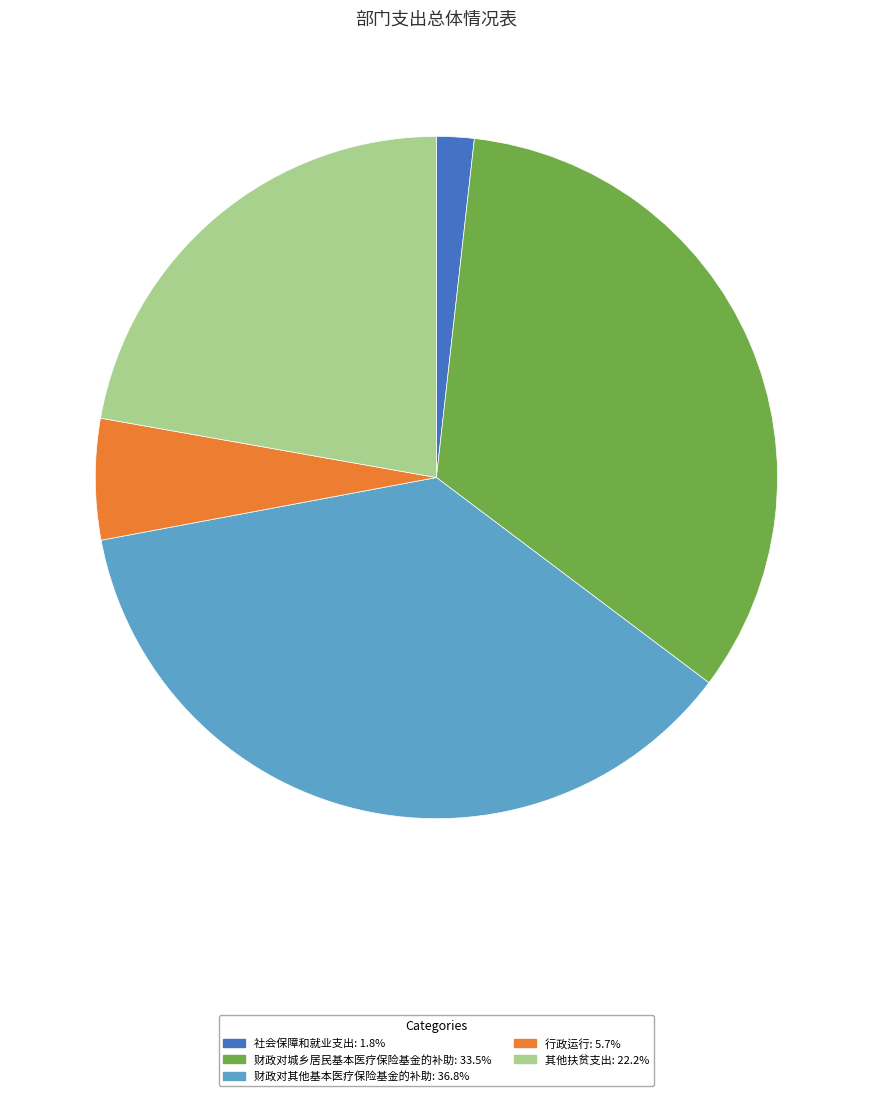

What is the ratio of the value at 财政对其他基本医疗保险基金的补助 to the value at 财政对城乡居民基本医疗保险基金的补助?

1.1